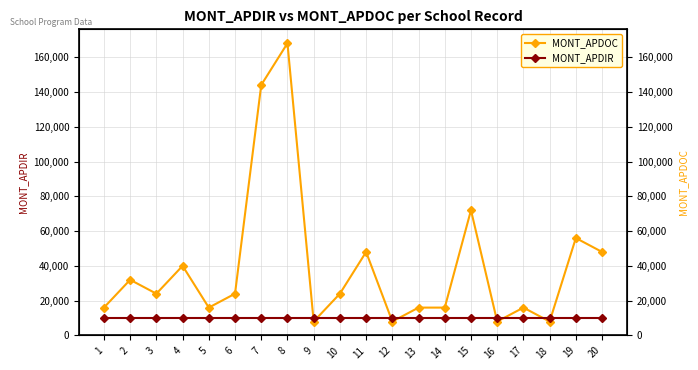

At which category does the chart reach its peak across all series?

8